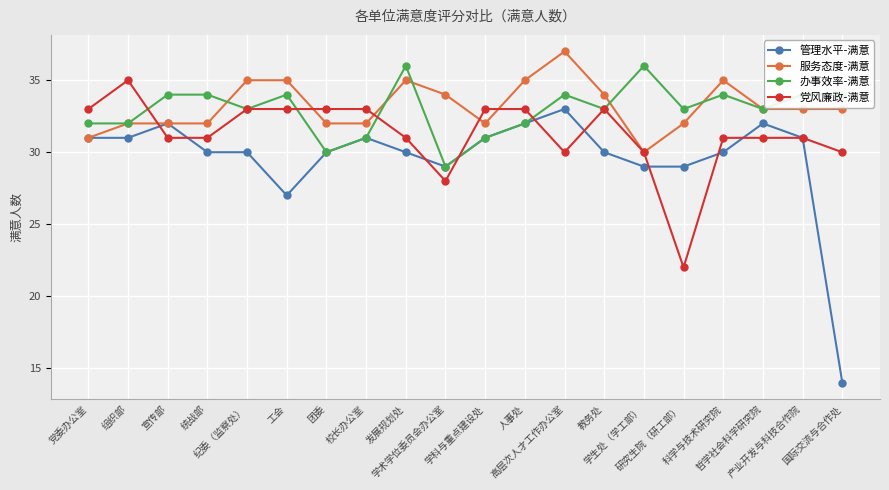

Between 党委办公室 and 科学与技术研究院, which series saw the biggest shift?

服务态度-满意